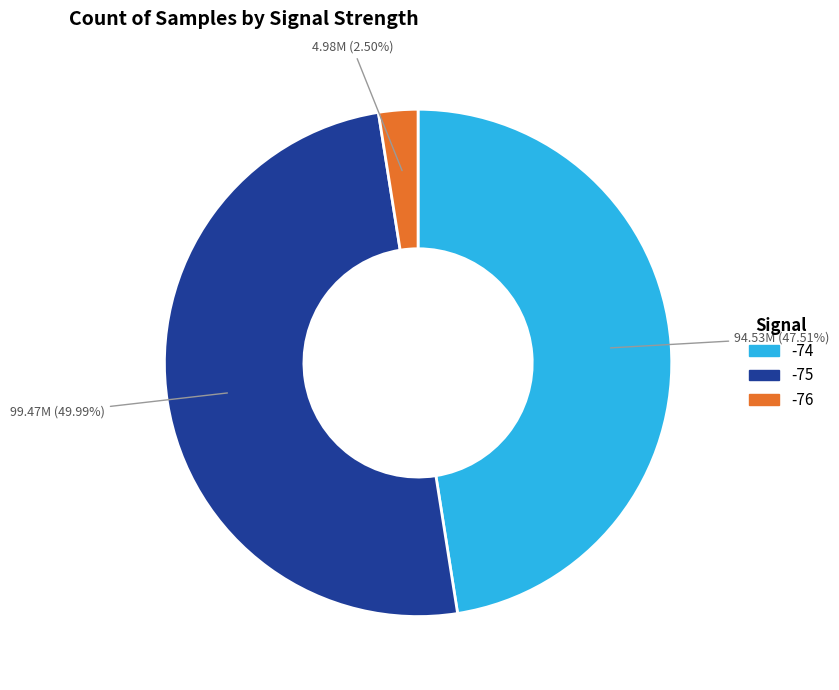

Rank the categories by value from highest to lowest.

-75, -74, -76